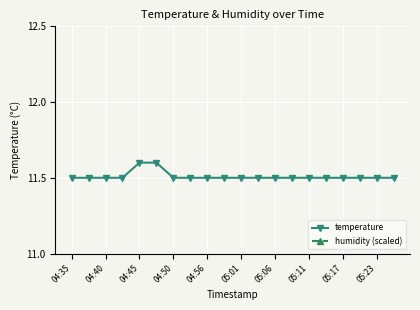

Is this an area chart (filled region under the line)?

No